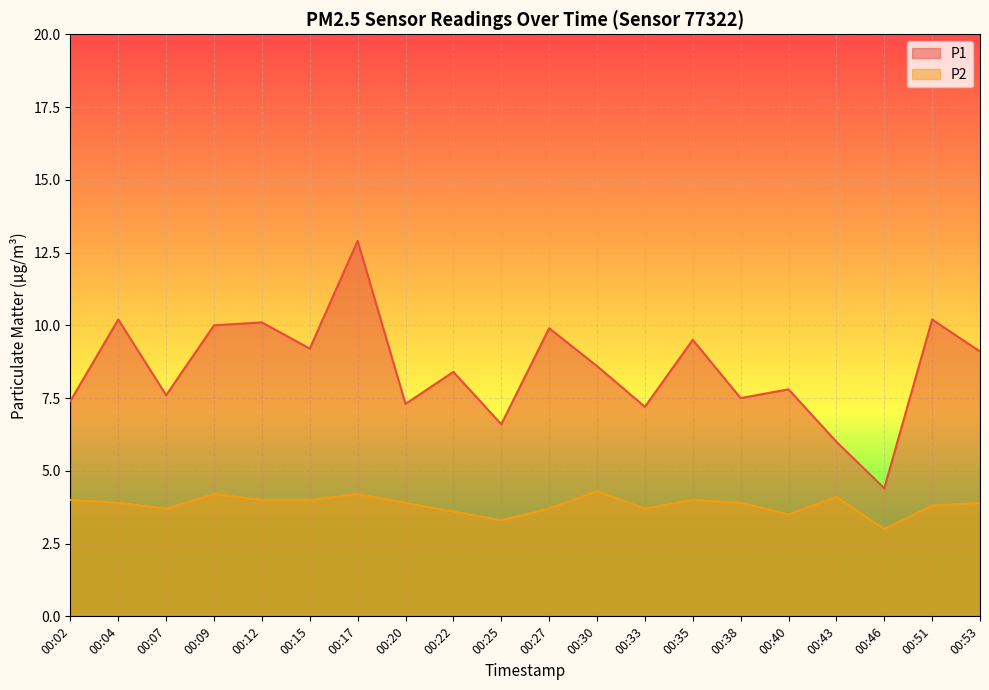

What is the total value across all series at 00:30?

12.9